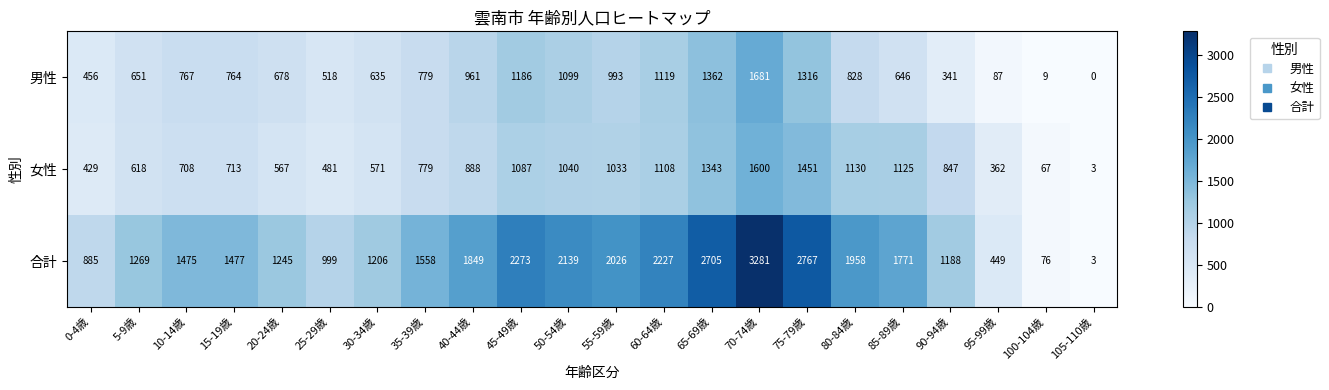

Which series changed the most between 40-44歳 and 80-84歳?

女性